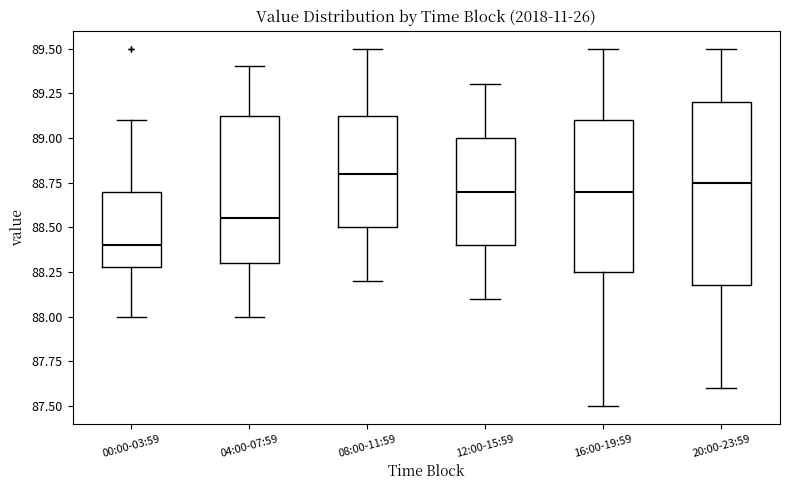

Reading left to right, read every box against the y-axis: the position of its median line, the range the box covers, and the ends of its whiskers. The values are not printed on the chart, so give them approximately, as read against the axis.

00:00-03:59: median 88.40, box 88.30 to 88.70, whiskers 88.00 to 89.10
04:00-07:59: median 88.55, box 88.30 to 89.15, whiskers 88.00 to 89.40
08:00-11:59: median 88.80, box 88.50 to 89.15, whiskers 88.20 to 89.50
12:00-15:59: median 88.70, box 88.40 to 89.00, whiskers 88.10 to 89.30
16:00-19:59: median 88.70, box 88.25 to 89.10, whiskers 87.50 to 89.50
20:00-23:59: median 88.75, box 88.20 to 89.20, whiskers 87.60 to 89.50